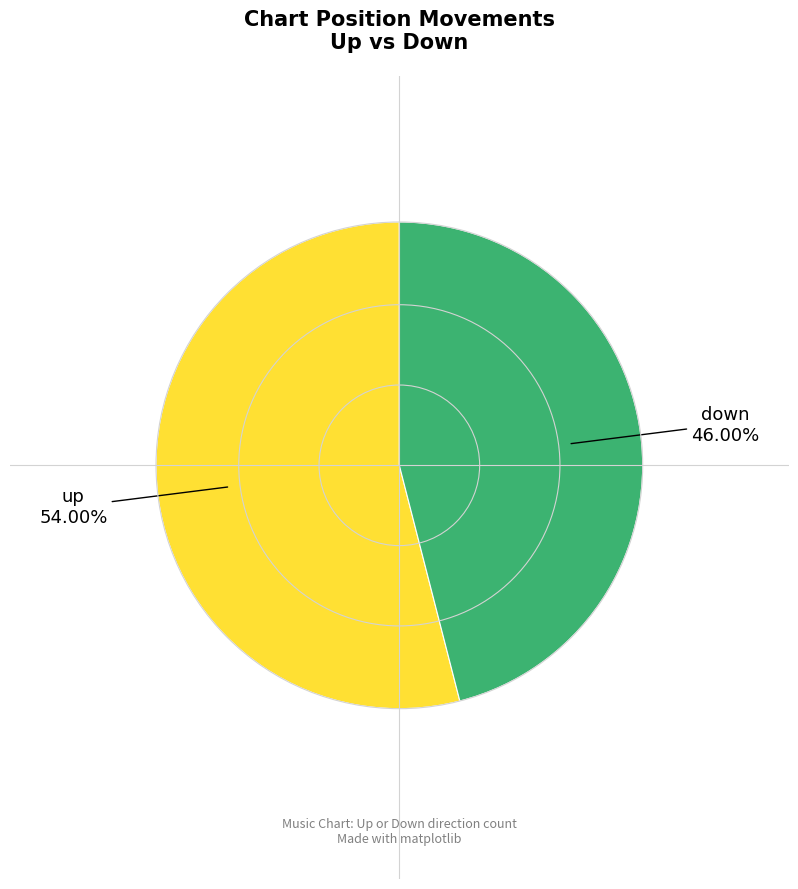

Does any single category account for the majority?

Yes